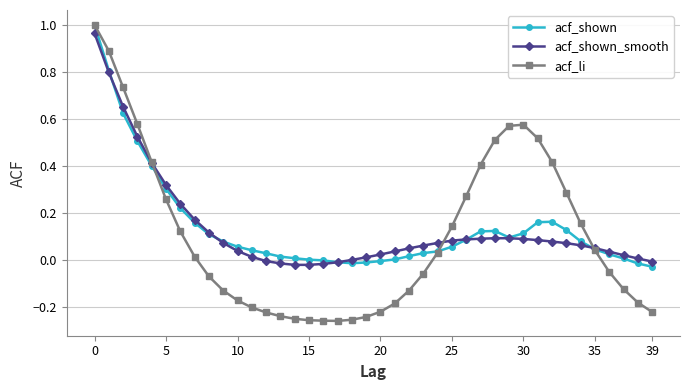

Which series has the widest spread of values?

acf_li